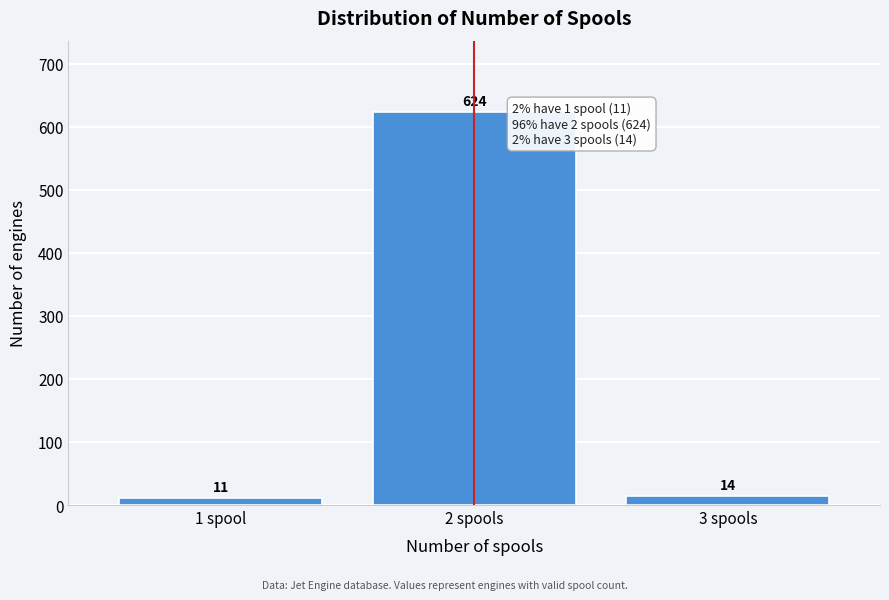

Reading left to right, what are all the values shown in this chart?

11	624	14